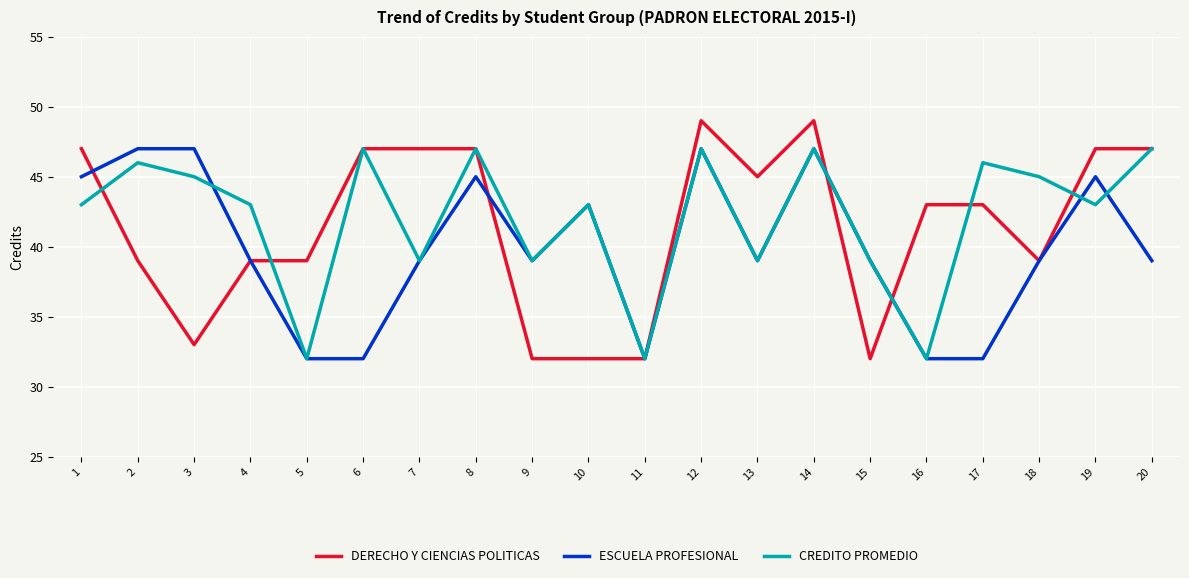

What is the total value across all series at 17?

121